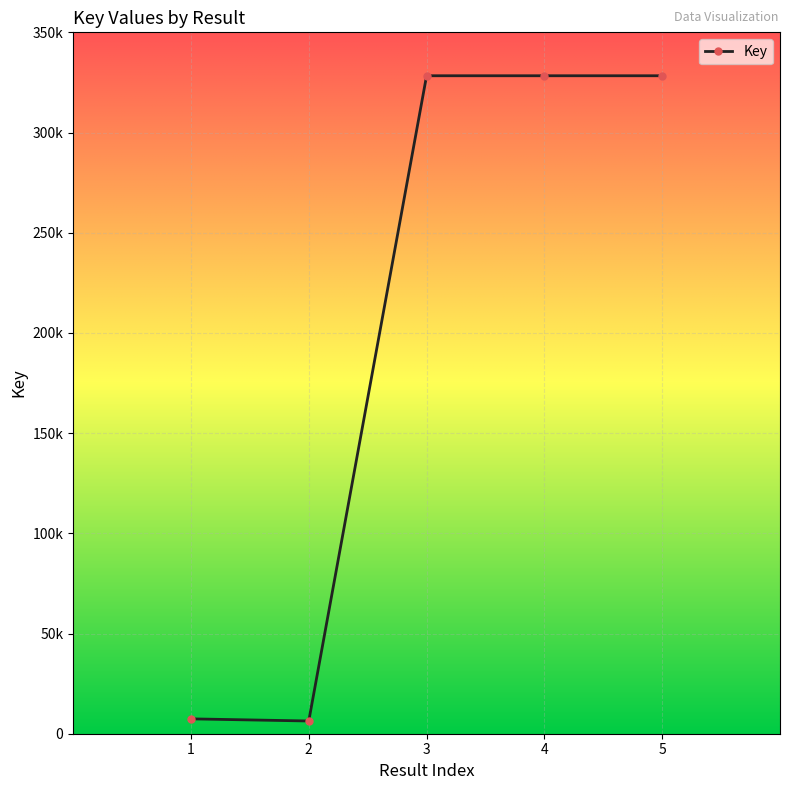

Does the chart have visible grid lines?

Yes